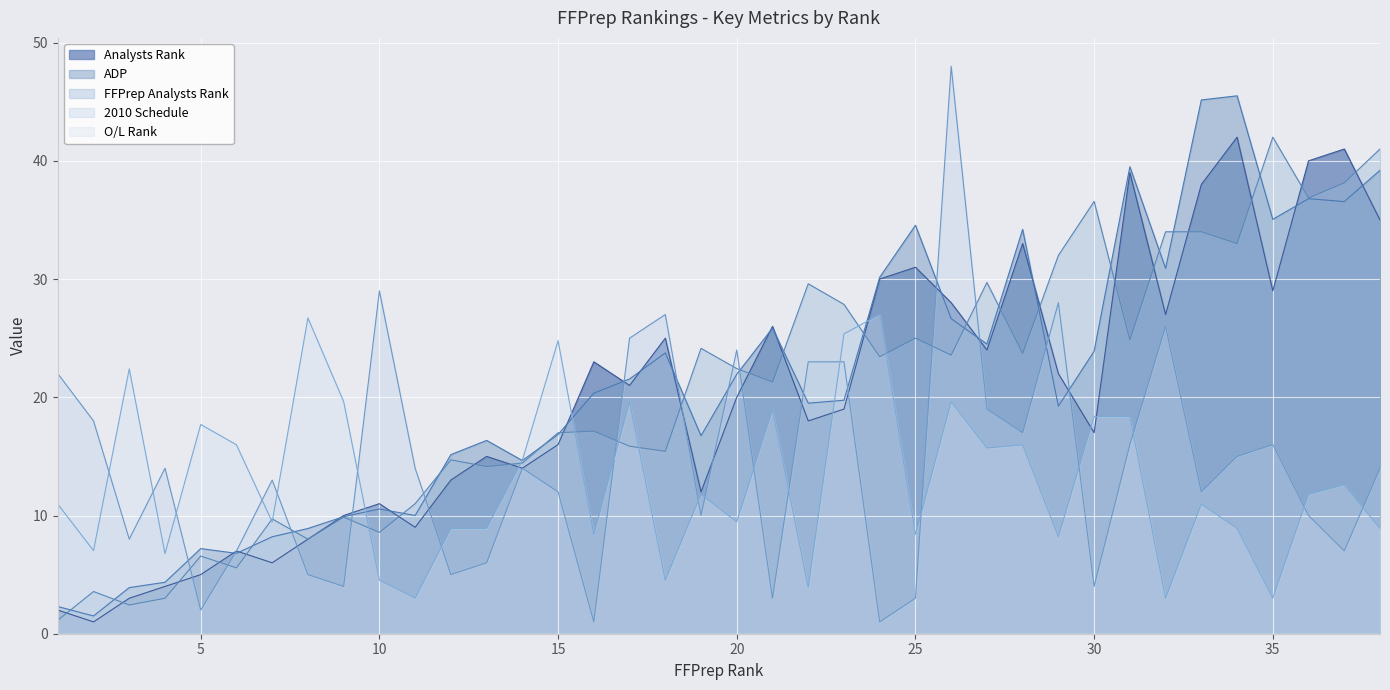

Reading left to right, extract all data points from this chart.

Analysts Rank: 1=2.0	2=1.0	3=3.0	4=4.0	5=5.0	6=7.0	7=6.0	8=8.0	9=10.0	10=11.0	11=9.0	12=13.0	13=15.0	14=14.0	15=16.0	16=23.0	17=21.0	18=25.0	19=12.0	20=20.0	21=26.0	22=18.0	23=19.0	24=30.0	25=31.0	26=28.0	27=24.0	28=33.0	29=22.0	30=17.0	31=39.0	32=27.0	33=38.0	34=42.0	35=29.0	36=40.0	37=41.0	38=35.0
ADP: 1=2.3	2=1.5	3=3.9	4=4.3	5=7.2	6=6.8	7=8.2	8=8.9	9=9.9	10=10.6	11=10.0	12=15.2	13=16.4	14=14.7	15=16.9	16=20.4	17=21.6	18=23.8	19=16.8	20=21.9	21=25.9	22=19.5	23=19.8	24=30.1	25=34.5	26=26.6	27=24.5	28=34.2	29=19.2	30=23.9	31=39.5	32=30.9	33=45.1	34=45.5	35=35.0	36=36.8	37=36.5	38=39.2
FFPrep Analysts Rank: 1=1.1	2=3.6	3=2.4	4=3.0	5=6.6	6=5.6	7=9.7	8=8.0	9=9.9	10=8.6	11=11.0	12=14.7	13=14.1	14=14.4	15=17.0	16=17.1	17=15.9	18=15.4	19=24.1	20=22.4	21=21.3	22=29.6	23=27.9	24=23.4	25=25.0	26=23.6	27=29.7	28=23.7	29=32.0	30=36.6	31=24.9	32=34.0	33=34.0	34=33.0	35=42.0	36=36.9	37=38.1	38=41.0
2010 Schedule: 1=22.0	2=18.0	3=8.0	4=14.0	5=2.0	6=7.0	7=13.0	8=5.0	9=4.0	10=29.0	11=14.0	12=5.0	13=6.0	14=14.0	15=12.0	16=1.0	17=25.0	18=27.0	19=10.0	20=24.0	21=3.0	22=23.0	23=23.0	24=1.0	25=3.0	26=48.0	27=19.0	28=17.0	29=28.0	30=4.0	31=16.0	32=26.0	33=12.0	34=15.0	35=16.0	36=10.0	37=7.0	38=14.0
O/L Rank: 1=11.0	2=7.0	3=22.4	4=6.8	5=17.7	6=16.0	7=9.5	8=26.7	9=19.6	10=4.5	11=3.0	12=8.9	13=8.9	14=14.7	15=24.8	16=8.4	17=19.6	18=4.5	19=11.8	20=9.5	21=18.9	22=3.9	23=25.4	24=27.0	25=8.4	26=19.6	27=15.7	28=16.0	29=8.2	30=18.4	31=18.4	32=3.0	33=11.0	34=8.9	35=3.0	36=11.8	37=12.6	38=8.9